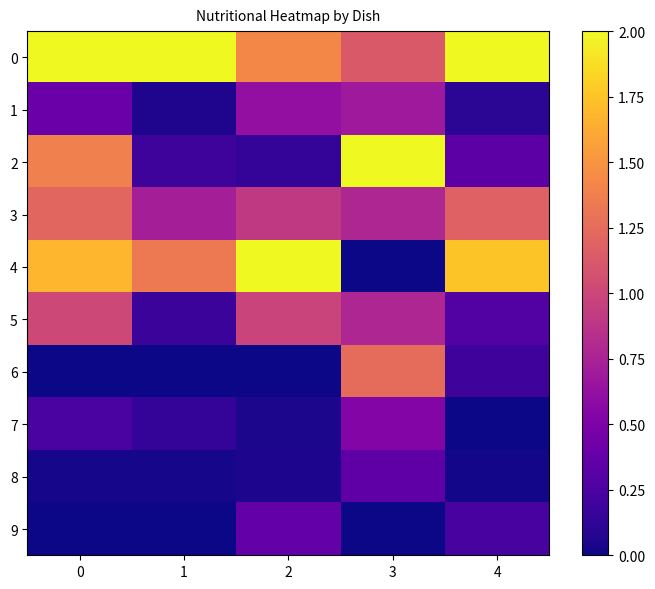

Count the number of categories in the chart.

5